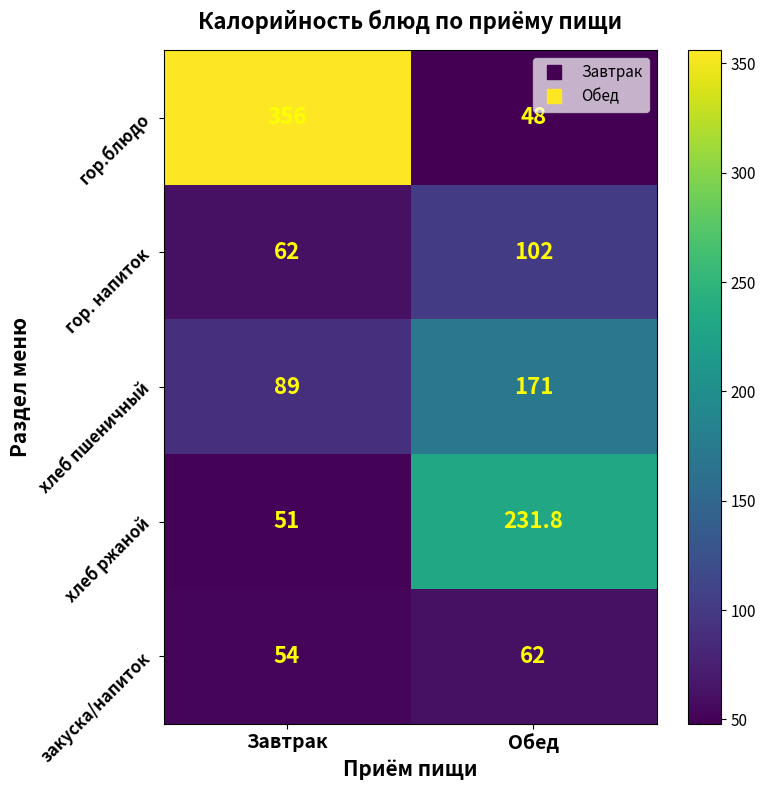

Read the гор.блюдо value at Обед.

48.0